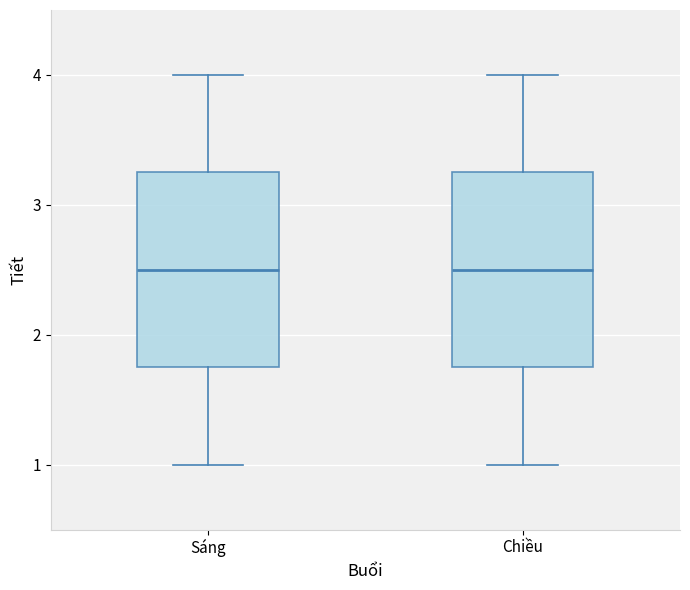

Reading left to right, transcribe this box plot: for each box, give where its median line is, the range the box spans, and where its two whiskers end, as read against the y-axis. The values are not printed on the chart, so give them approximately, as read against the axis.

Sáng: median 2.5, box 1.8 to 3.3, whiskers 1.0 to 4.0
Chiều: median 2.5, box 1.8 to 3.3, whiskers 1.0 to 4.0